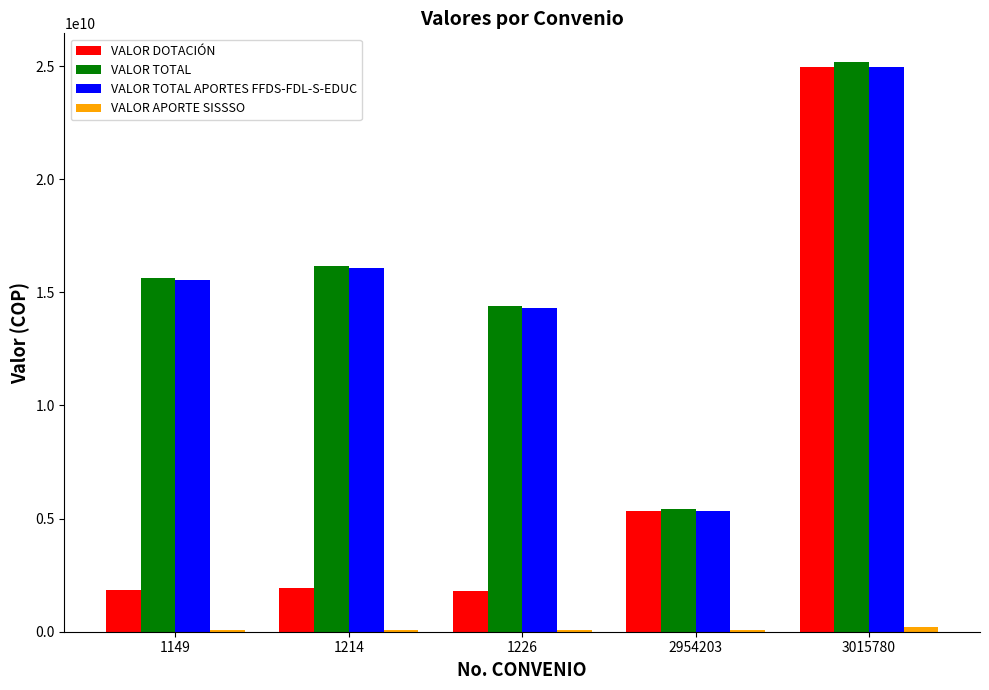

Is it true that VALOR DOTACIÓN equals 7088975355 at 2954203?

False